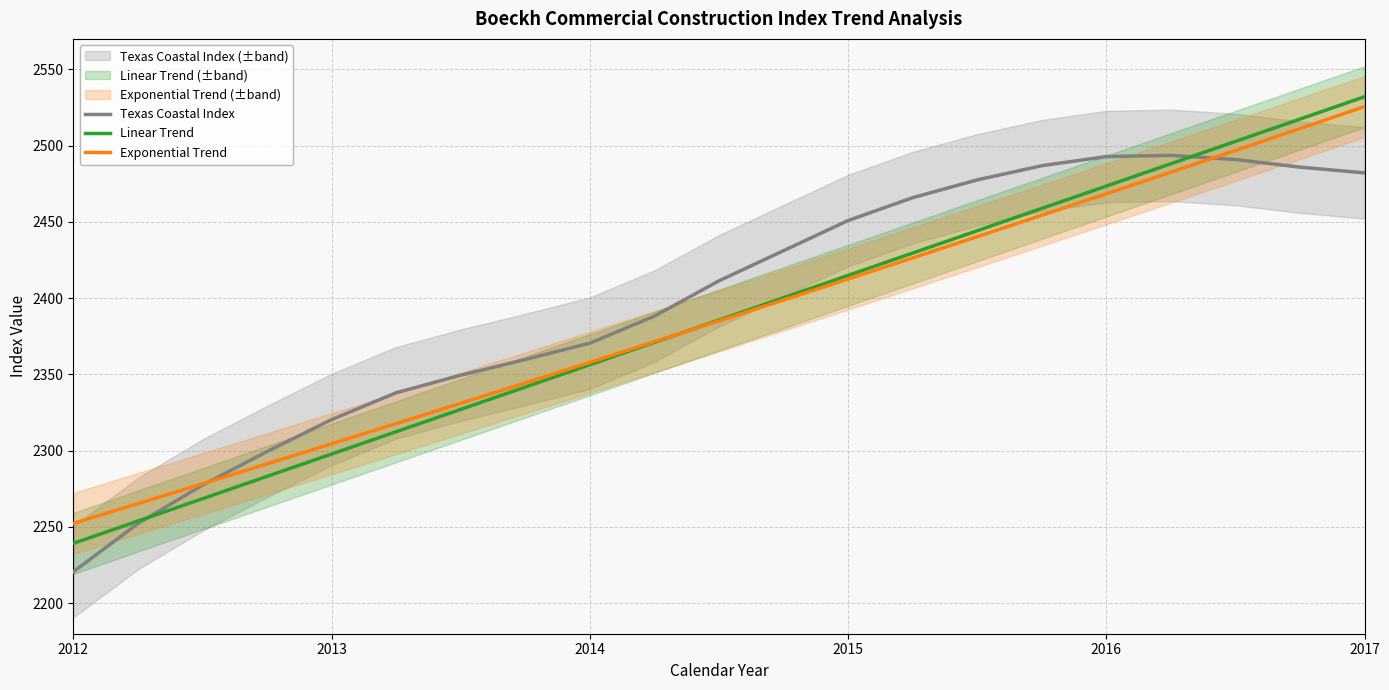

At which label does Linear Trend reach its minimum?

2012